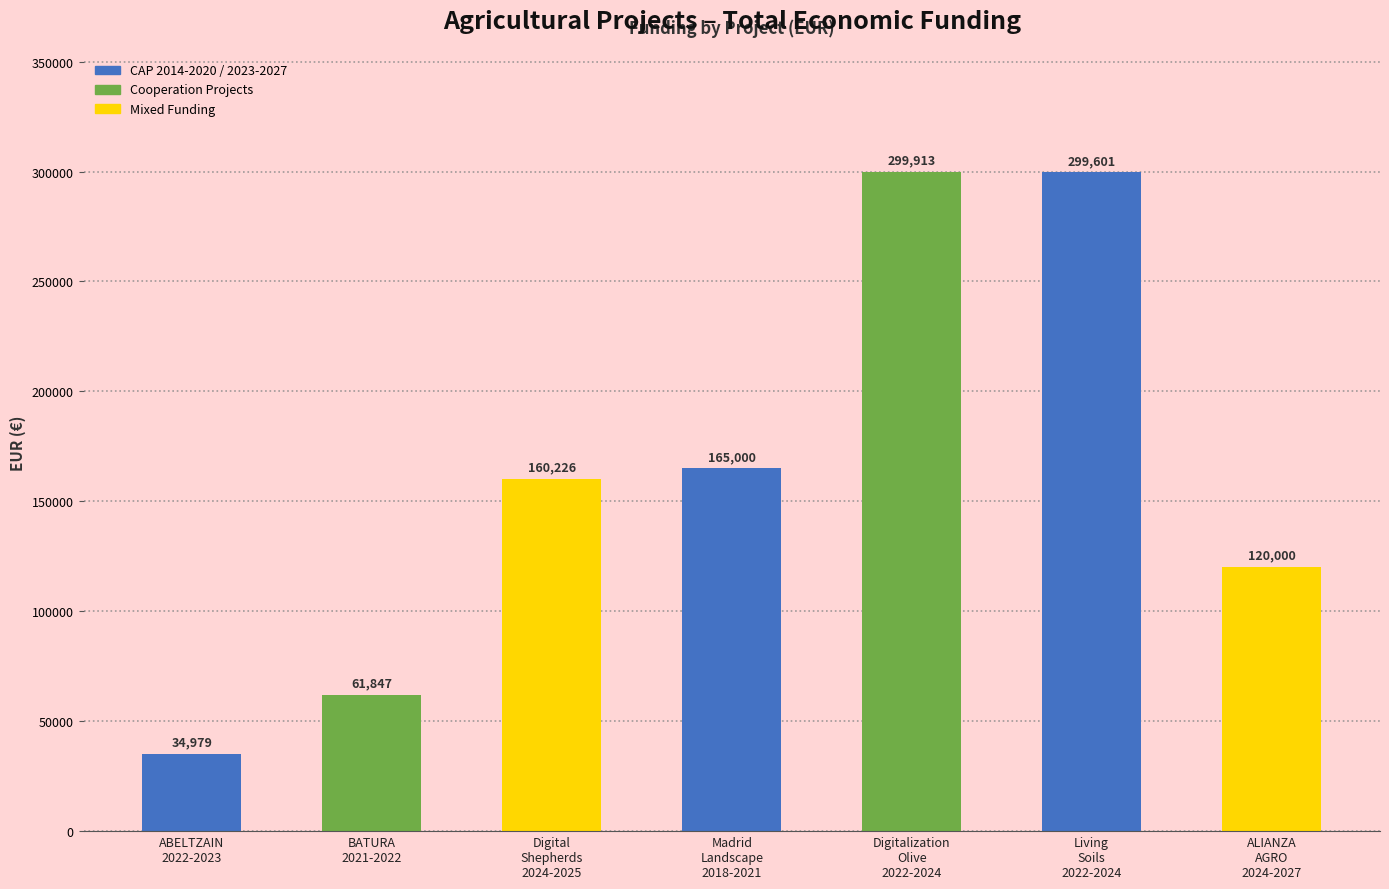

What is the smallest value displayed?

34979